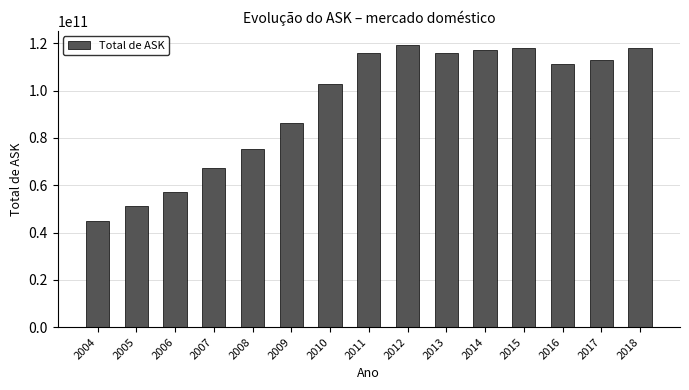

Count the number of data series in this chart.

1